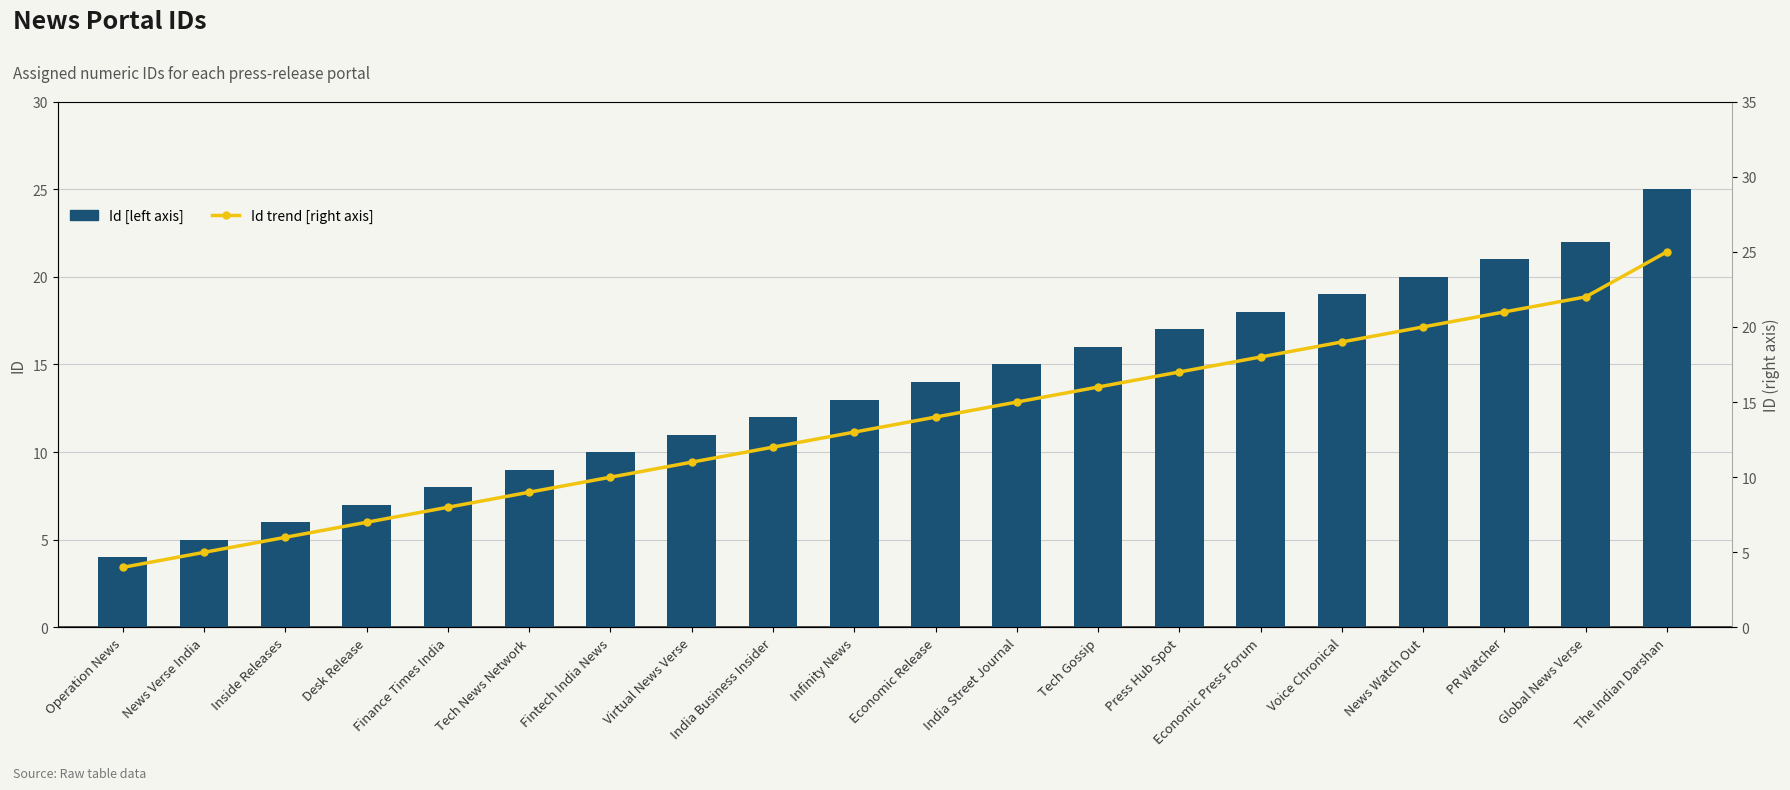

What is the total value across all series at News Verse India?

10